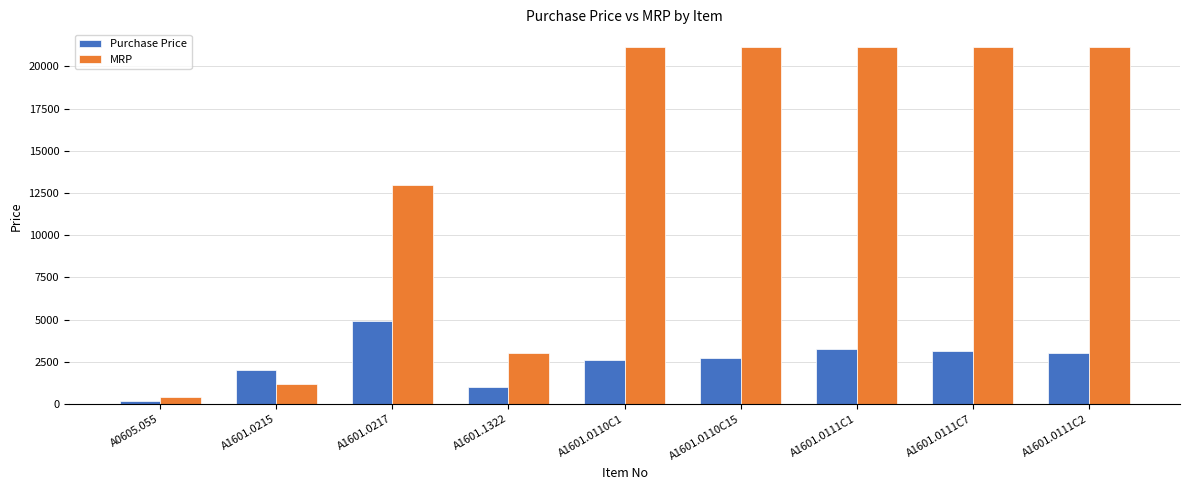

Is the value of MRP at A1601.1322 greater than the value of Purchase Price at A0605.055?

Yes